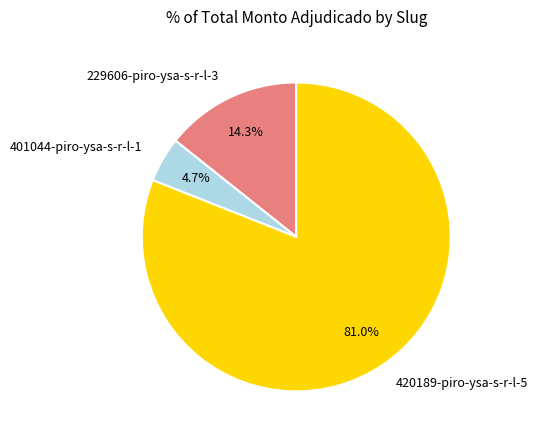

To the nearest percent, what is the combined percentage of 401044-piro-ysa-s-r-l-1 and 420189-piro-ysa-s-r-l-5?

86%